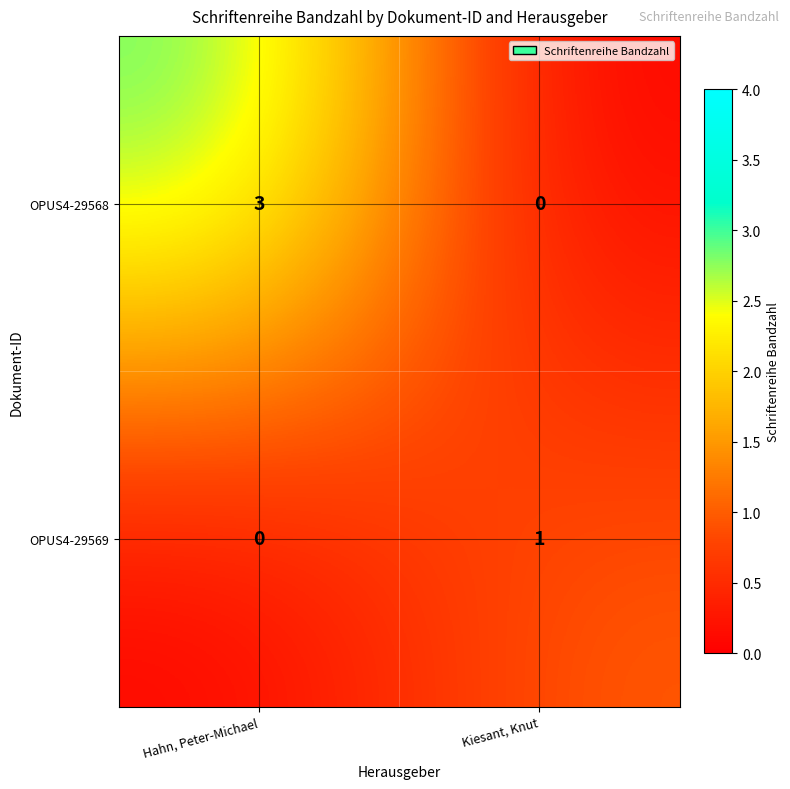

What is the difference between the OPUS4-29568 values at Hahn, Peter-Michael and Kiesant, Knut?

3